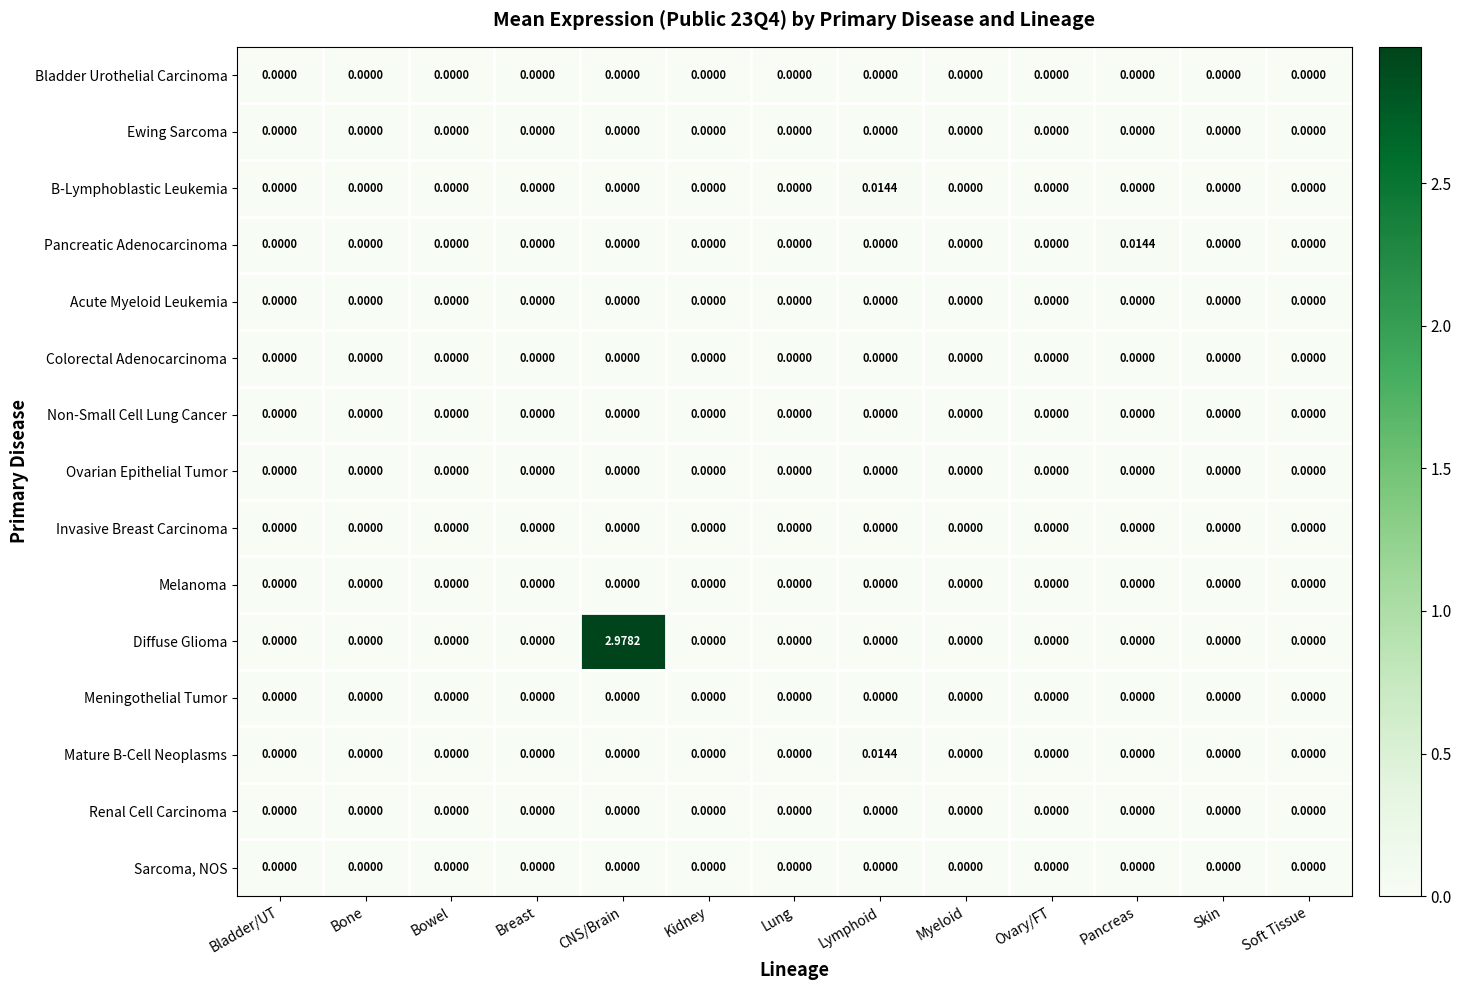

How many data points does each series have?

13